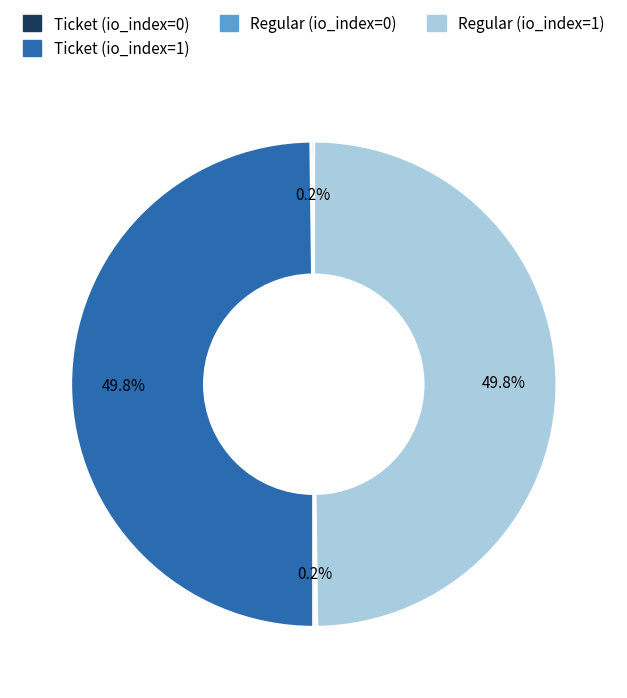

What percentage do Ticket (io_index=1) and Regular (io_index=1) together represent?

99.6%